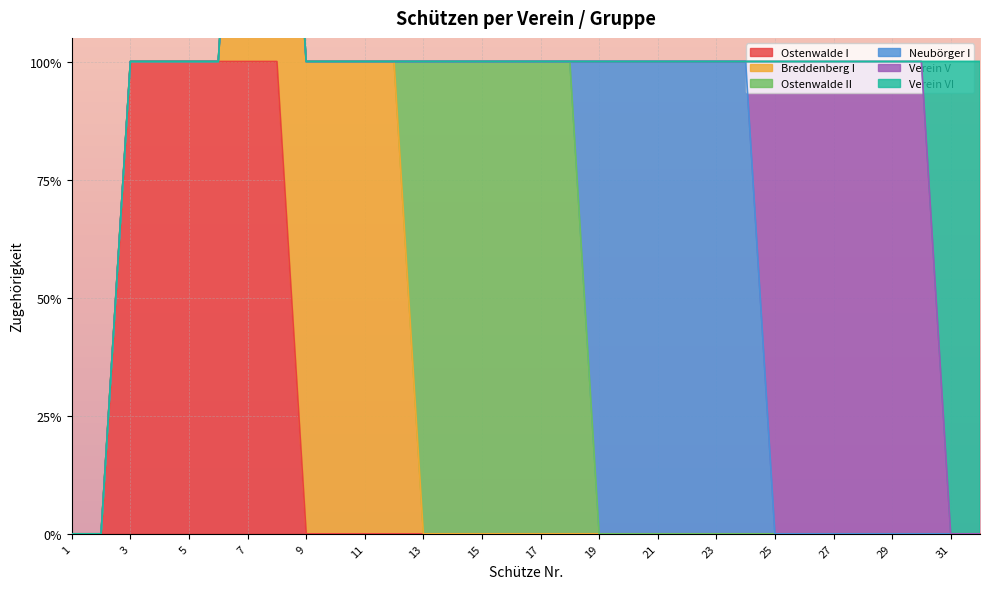

The value of Neubörger I at 2 is 0. True or false?

True